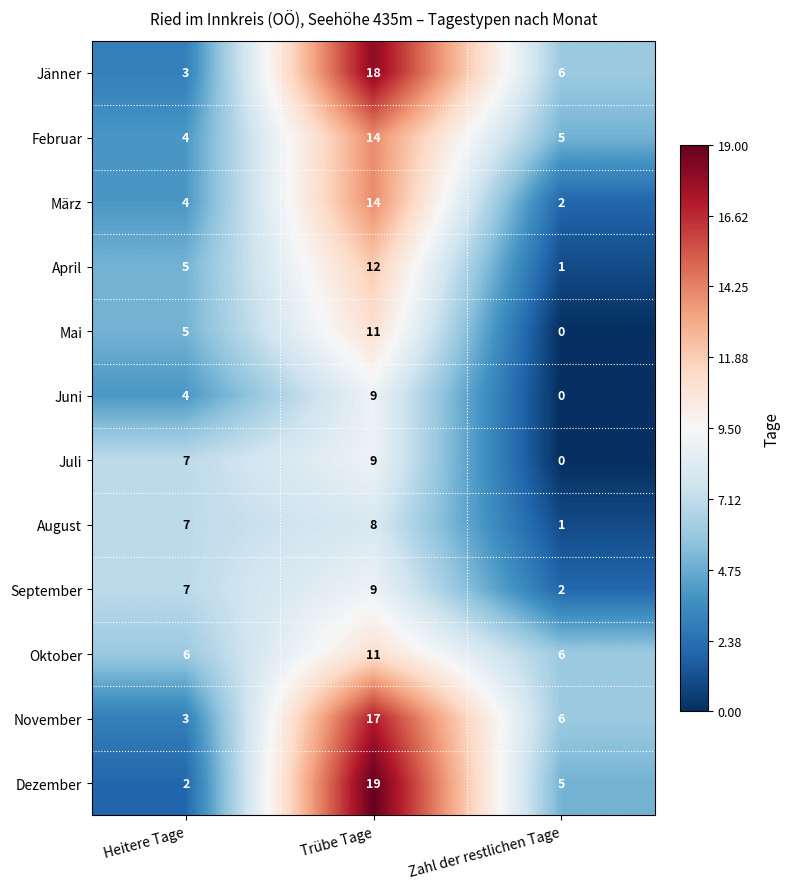

What is the greatest value displayed?

19